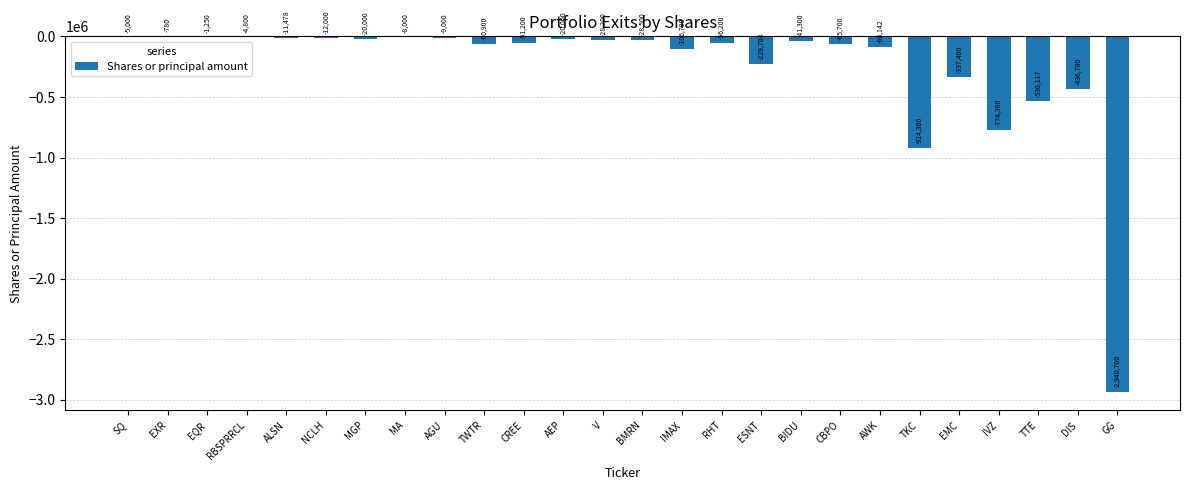

Reading left to right, transcribe all the data shown in this chart.

SQ=-5000	EXR=-780	EQR=-1250	RBSPRRCL=-4800	ALSN=-11478	NCLH=-12000	MGP=-20000	MA=-8000	AGU=-9000	TWTR=-60900	CREE=-51200	AEP=-20000	V=-28200	BMRN=-28500	IMAX=-106700	RHT=-56200	ESNT=-229704	BIDU=-41300	CBPO=-65700	AWK=-86142	TKC=-924300	EMC=-337400	IVZ=-774300	TTE=-530117	DIS=-436700	GG=-2940700